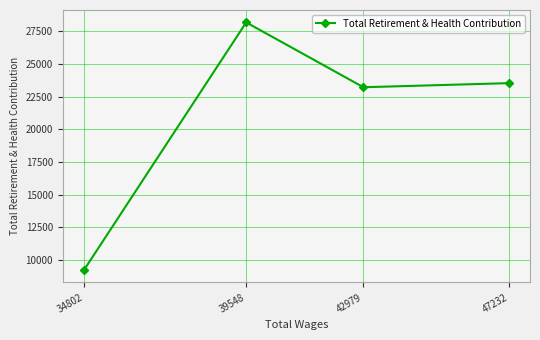

True or false: there are more than 1 points higher than both neighbors.

False